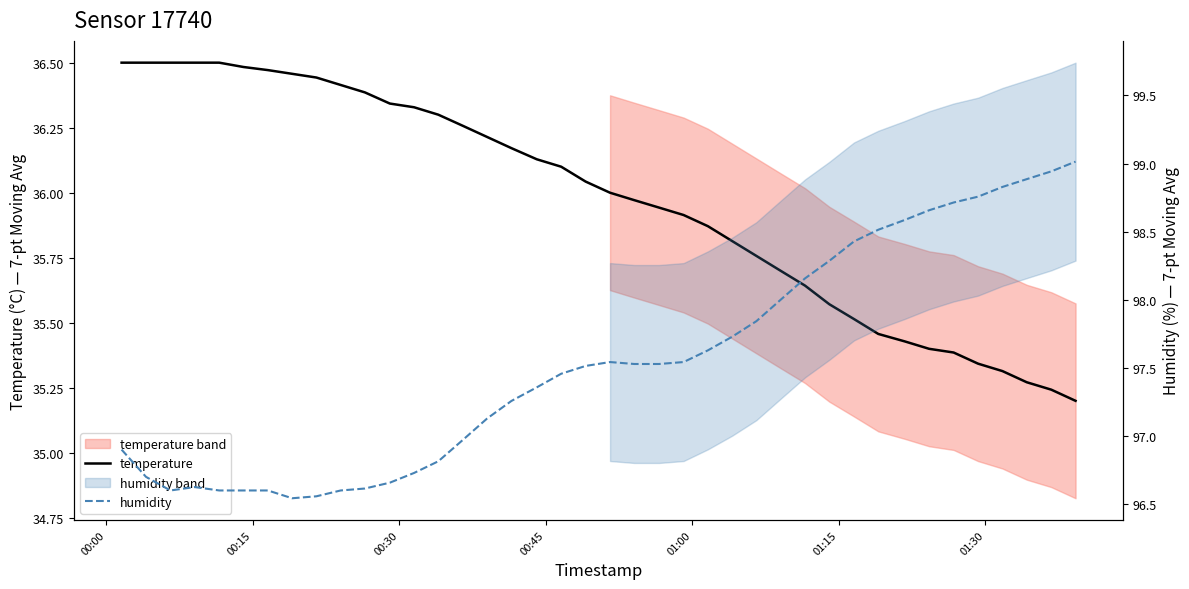

True or false: humidity and temperature intersect in this chart.

False